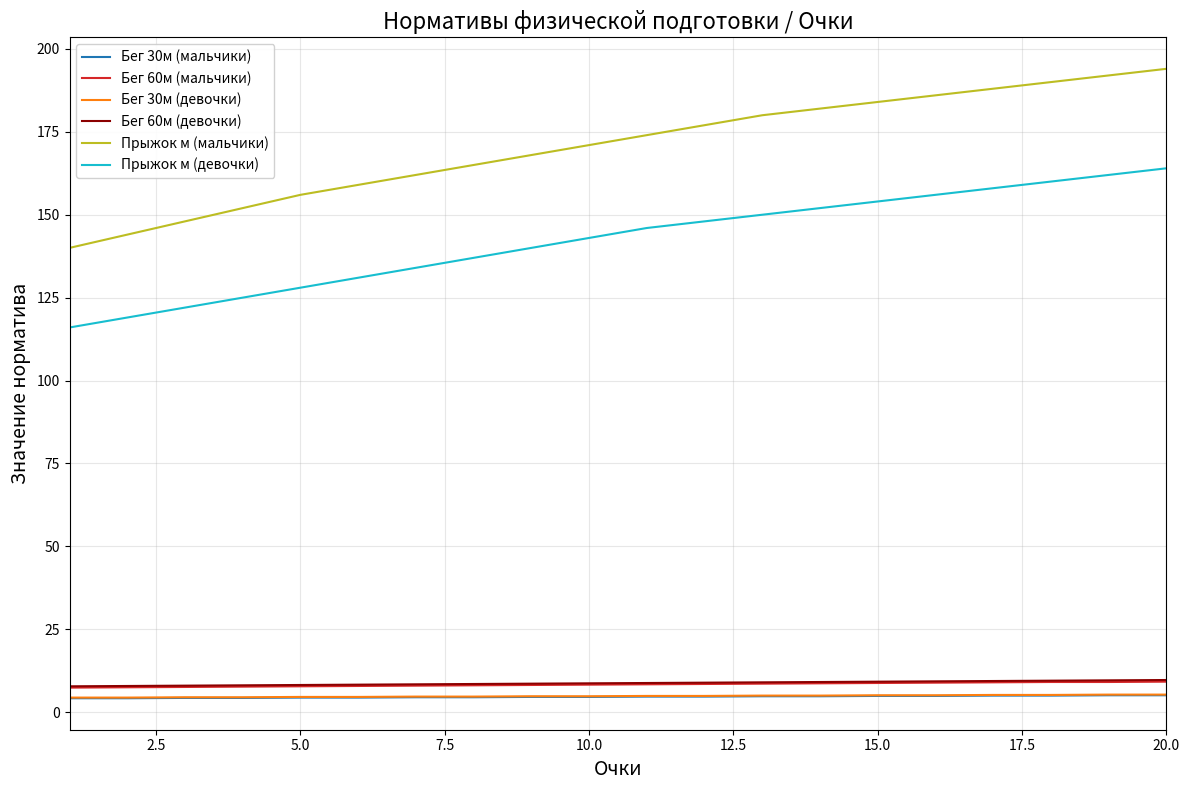

True or false: Прыжок м (девочки) and Бег 60м (девочки) intersect in this chart.

False